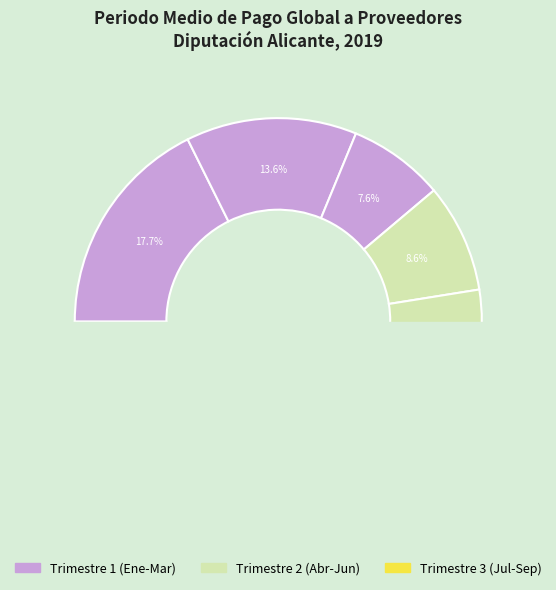

Is Septiembre the majority of the pie?

No